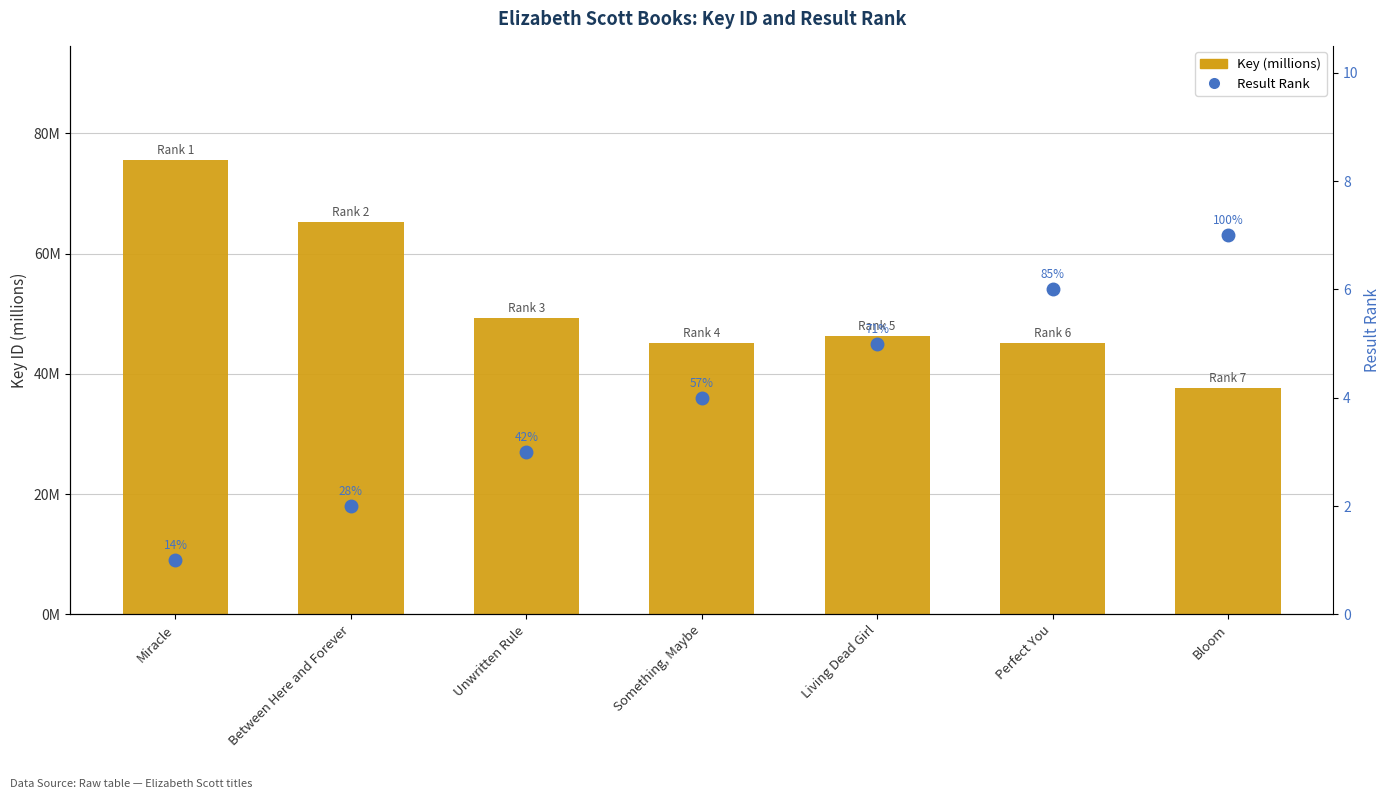

List the labels in order of Result Rank value, largest first.

Bloom, Perfect You, Living Dead Girl, Something, Maybe, Unwritten Rule, Between Here and Forever, Miracle